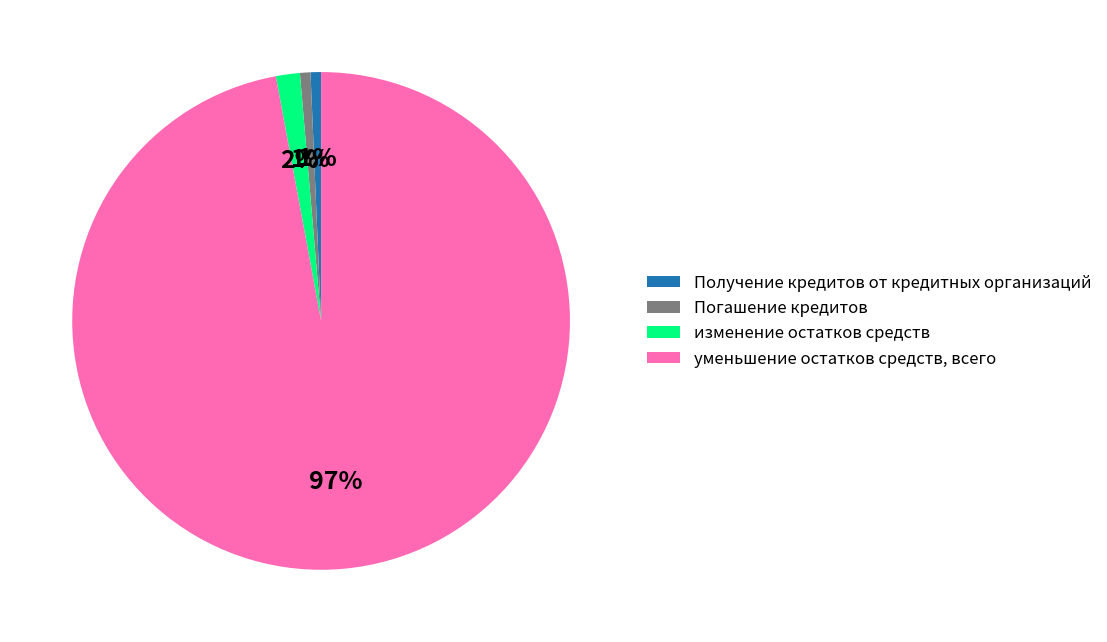

What is the largest slice in the pie chart?

уменьшение остатков средств, всего